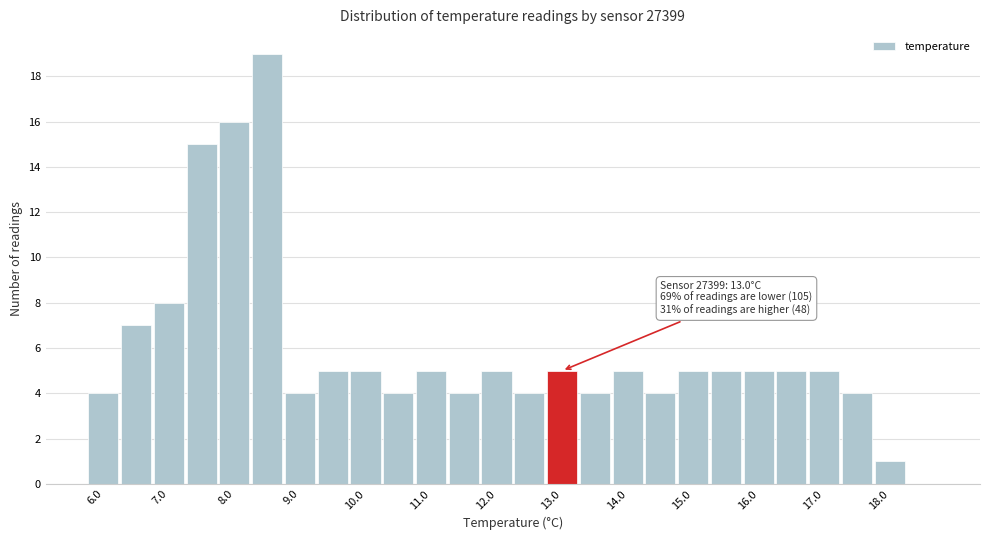

Which range on the x-axis has the tallest bar?

8.25 to 8.75